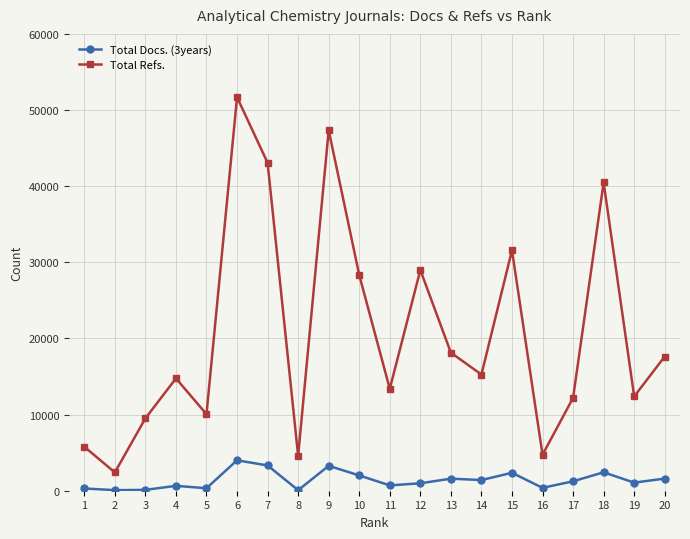

Does the chart display data point markers on the line(s)?

Yes